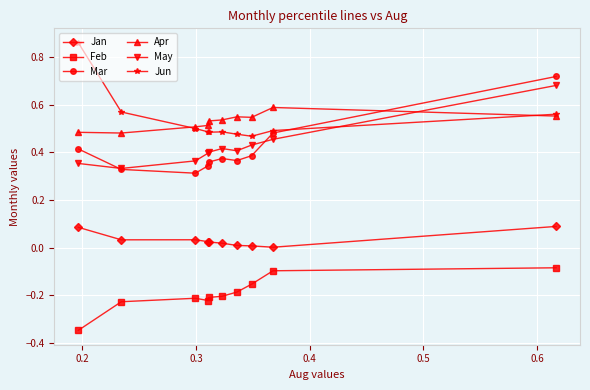

True or false: Jan and Feb intersect in this chart.

False